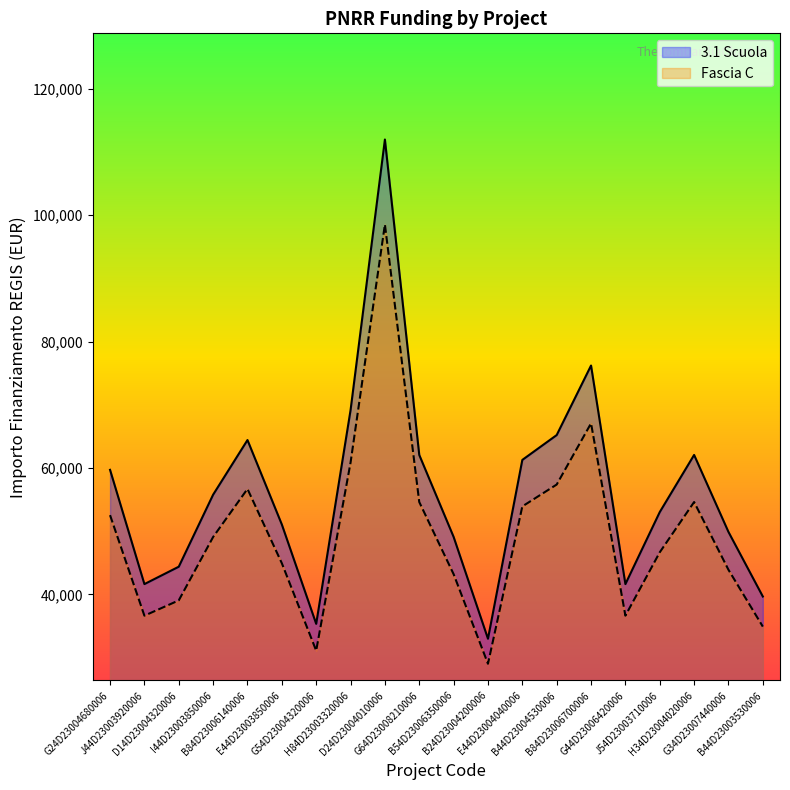

True or false: Fascia C has more than 1 interior local peaks.

True